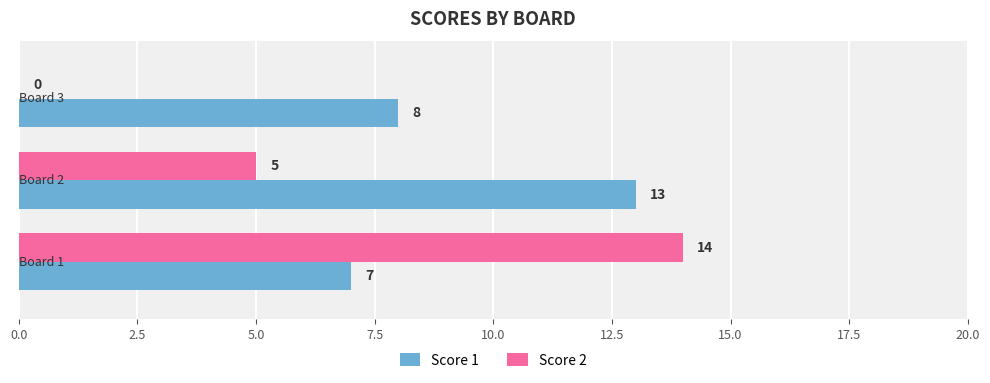

What is the greatest value displayed?

14